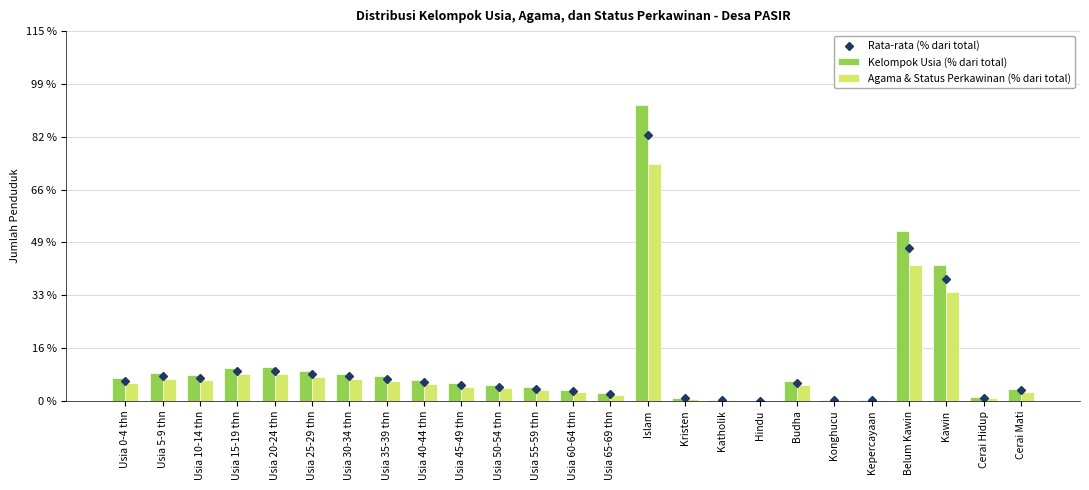

At which label does Kelompok Usia (% dari total) first exceed 6?

Usia 0-4 thn